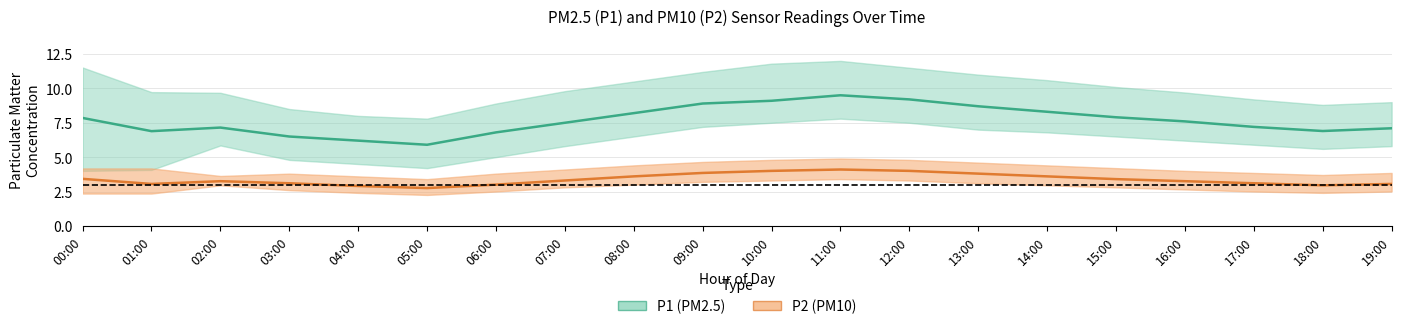

What position from the left is 15:00?

16